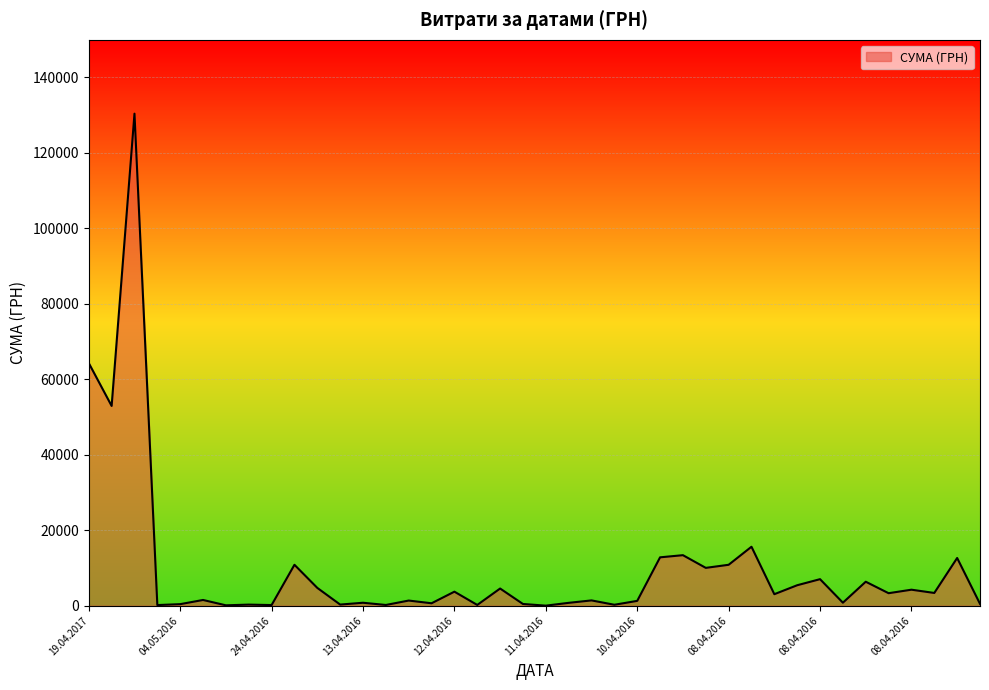

What is the difference between the maximum and minimum values?

130357.3